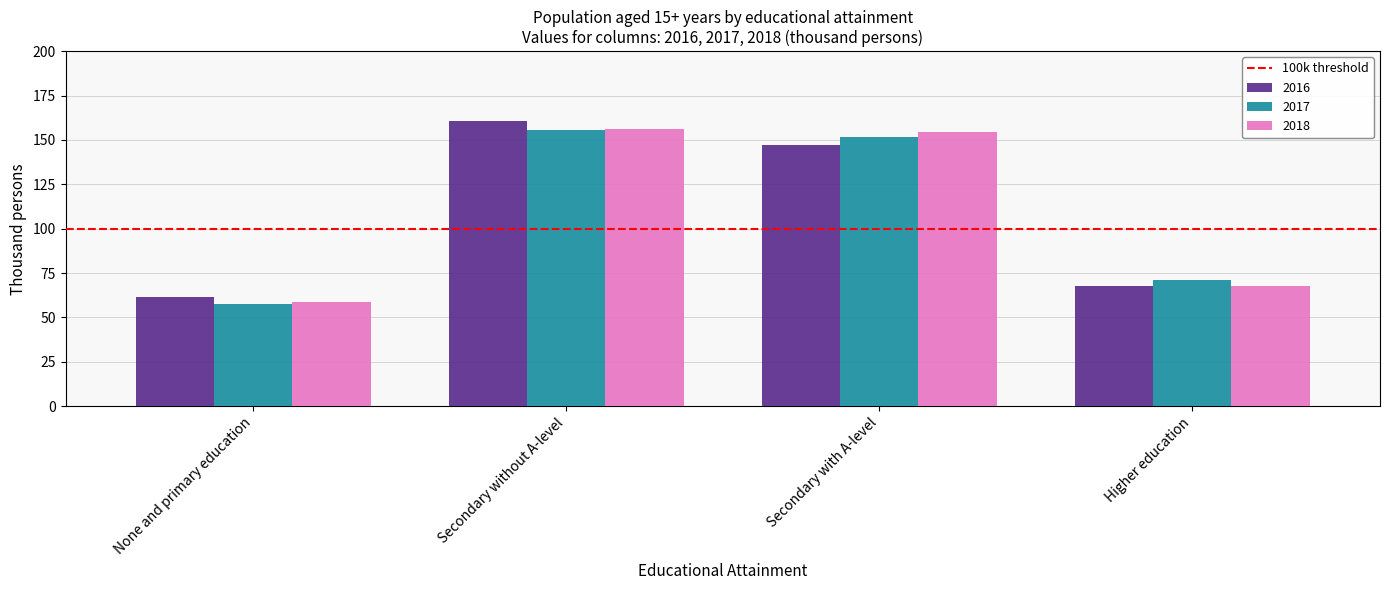

How many distinct data groups are displayed?

3